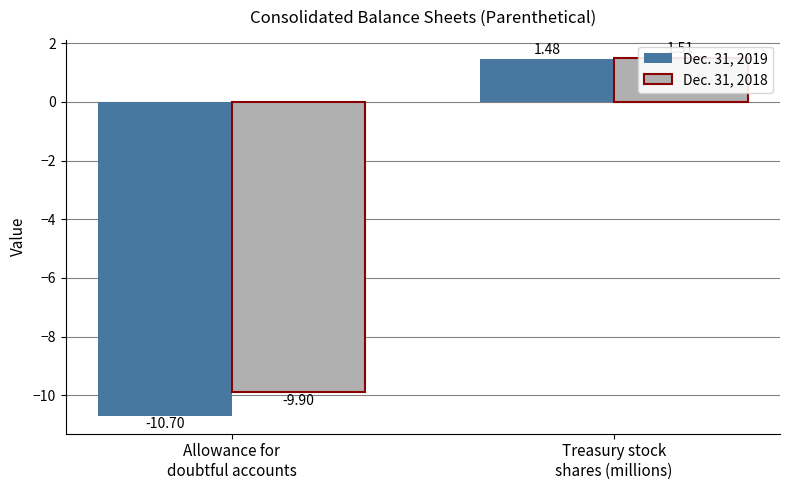

What are all the series names shown in the legend?

Dec. 31, 2019, Dec. 31, 2018